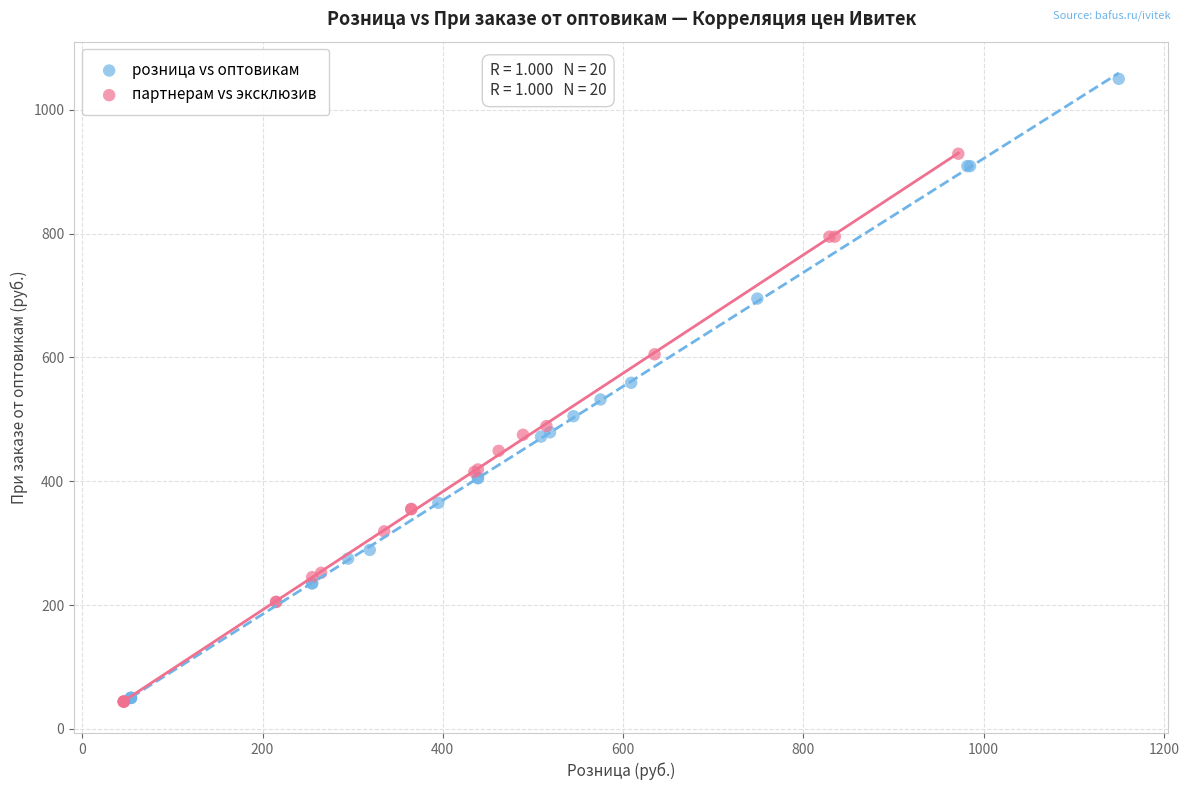

What are all the series names shown in the legend?

розница vs оптовикам, партнерам vs эксклюзив